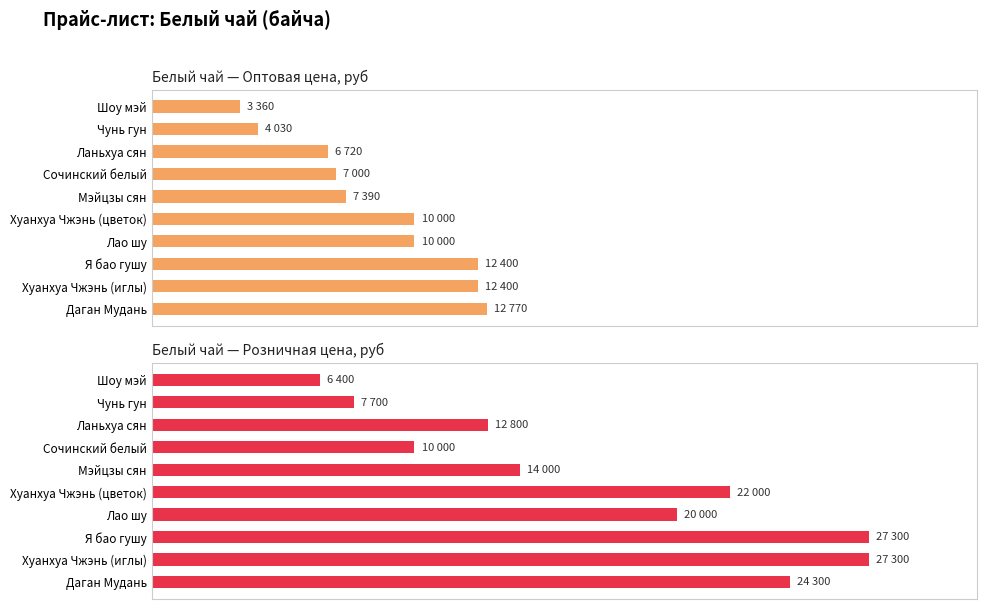

How many bars are there in total?

20